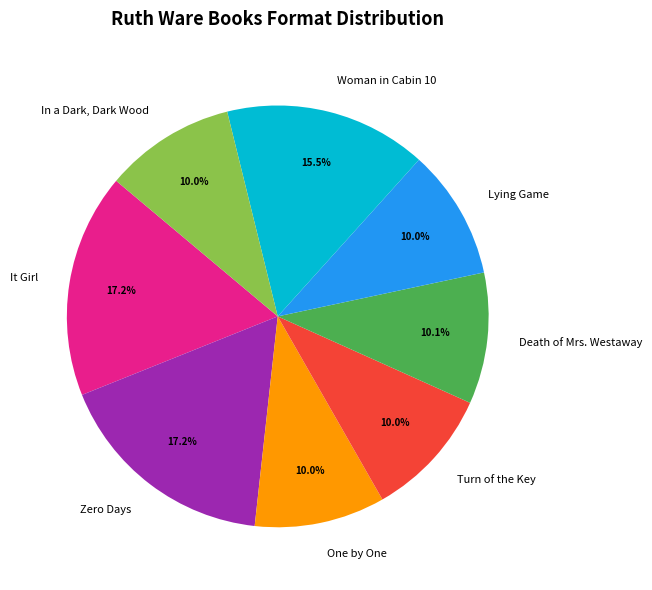

How many slices are in this pie chart?

8